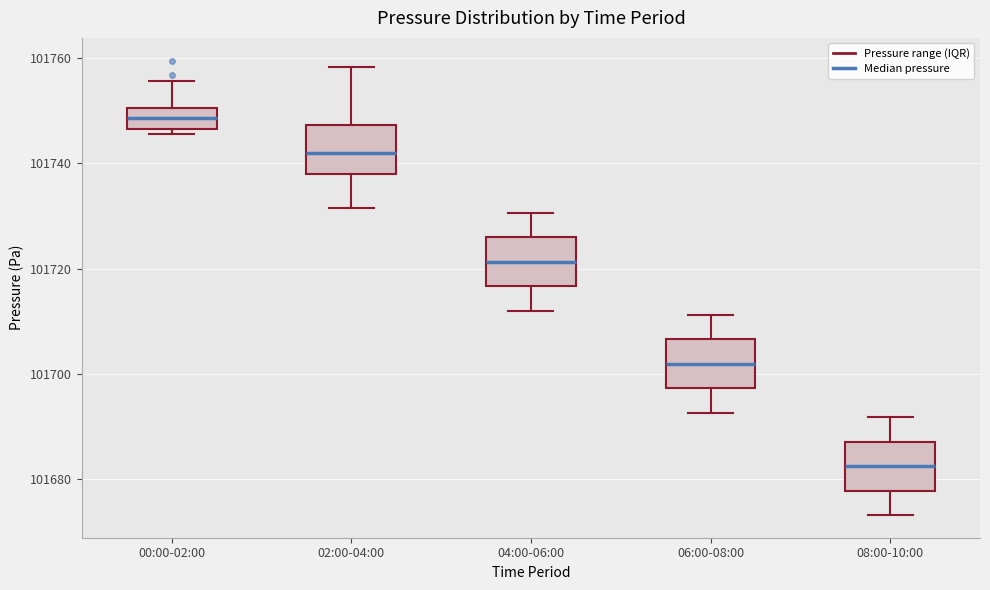

Reading left to right, transcribe this box plot: for each box, give where its median line is, the range the box spans, and where its two whiskers end, as read against the y-axis. The values are not printed on the chart, so give them approximately, as read against the axis.

00:00-02:00: median 101748, box 101746 to 101750, whiskers 101746 (just below the box's lower edge) to 101756
02:00-04:00: median 101742, box 101738 to 101748, whiskers 101732 to 101758
04:00-06:00: median 101722, box 101716 to 101726, whiskers 101712 to 101730
06:00-08:00: median 101702, box 101698 to 101706, whiskers 101692 to 101712
08:00-10:00: median 101682, box 101678 to 101688, whiskers 101674 to 101692